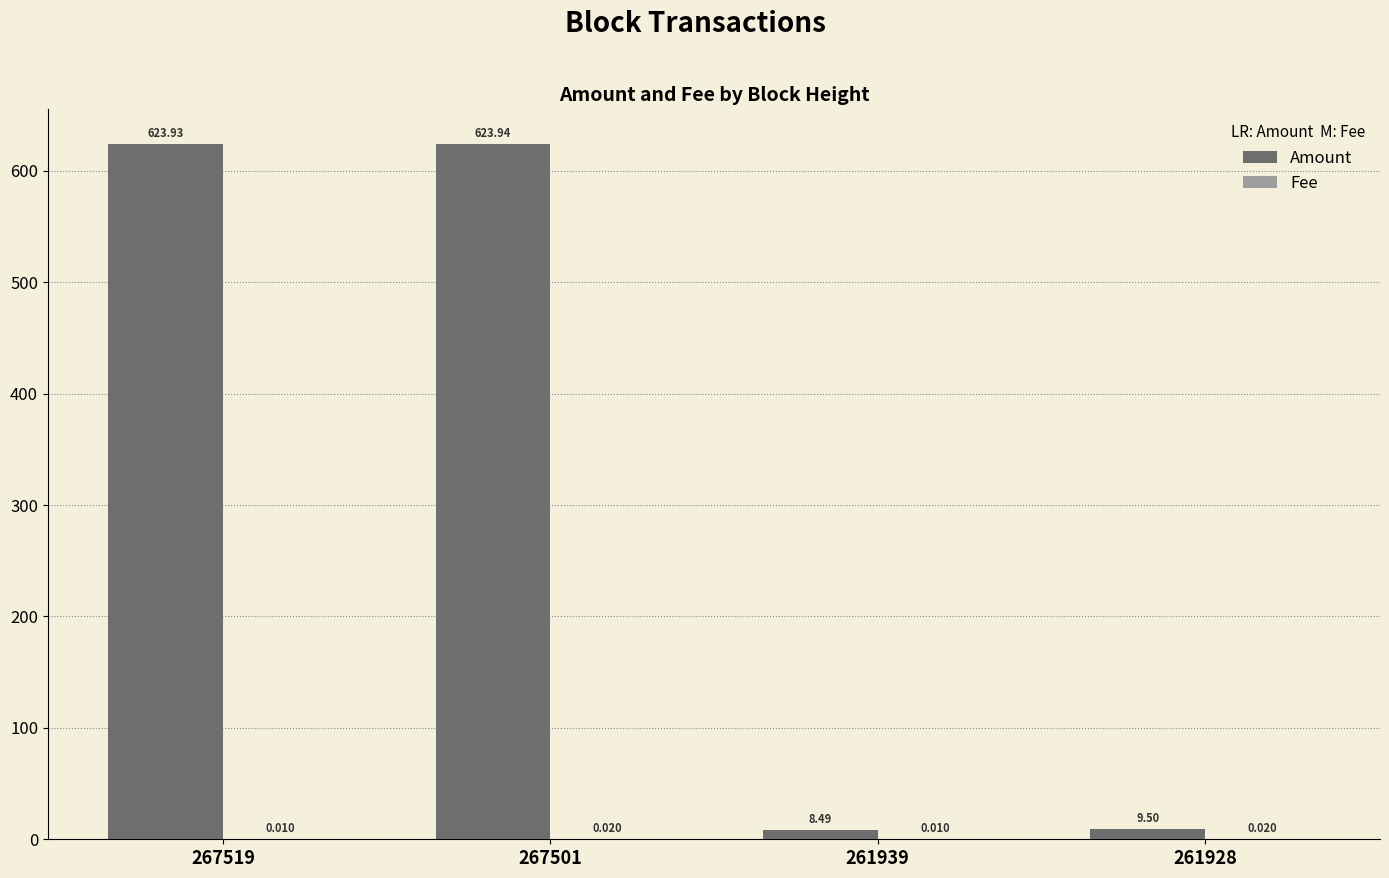

How many data points does each series have?

4